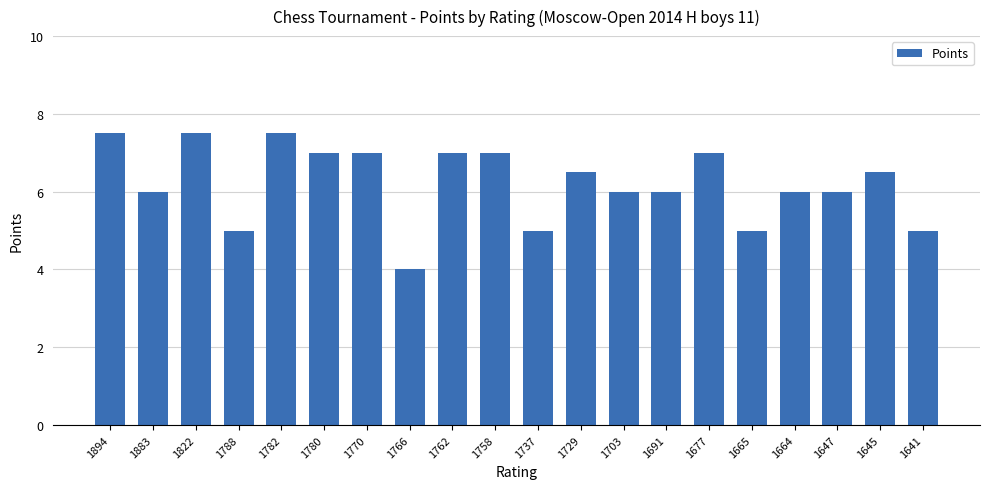

What is the sum of all values?

124.5